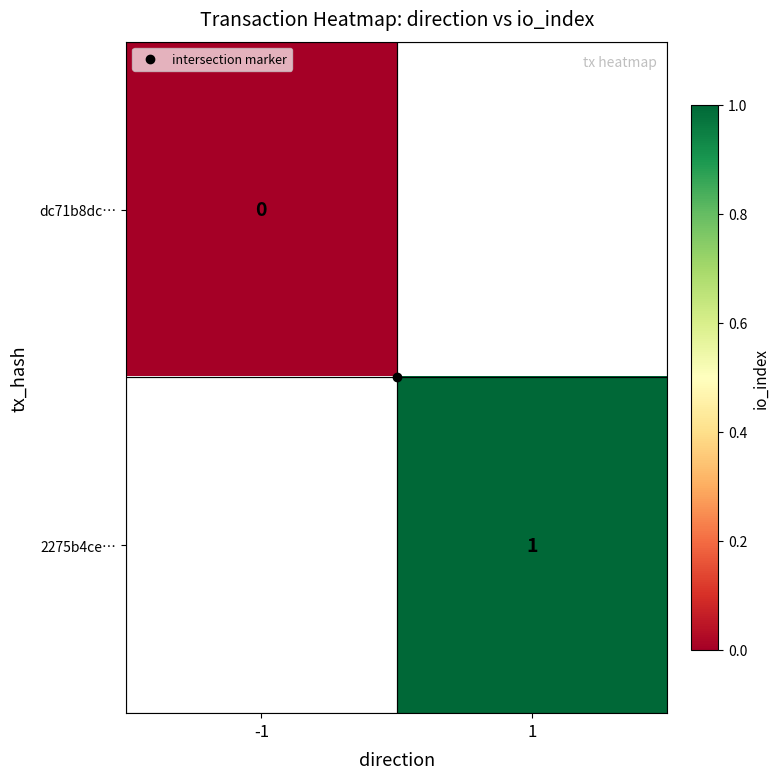

What is the greatest value displayed?

1.0